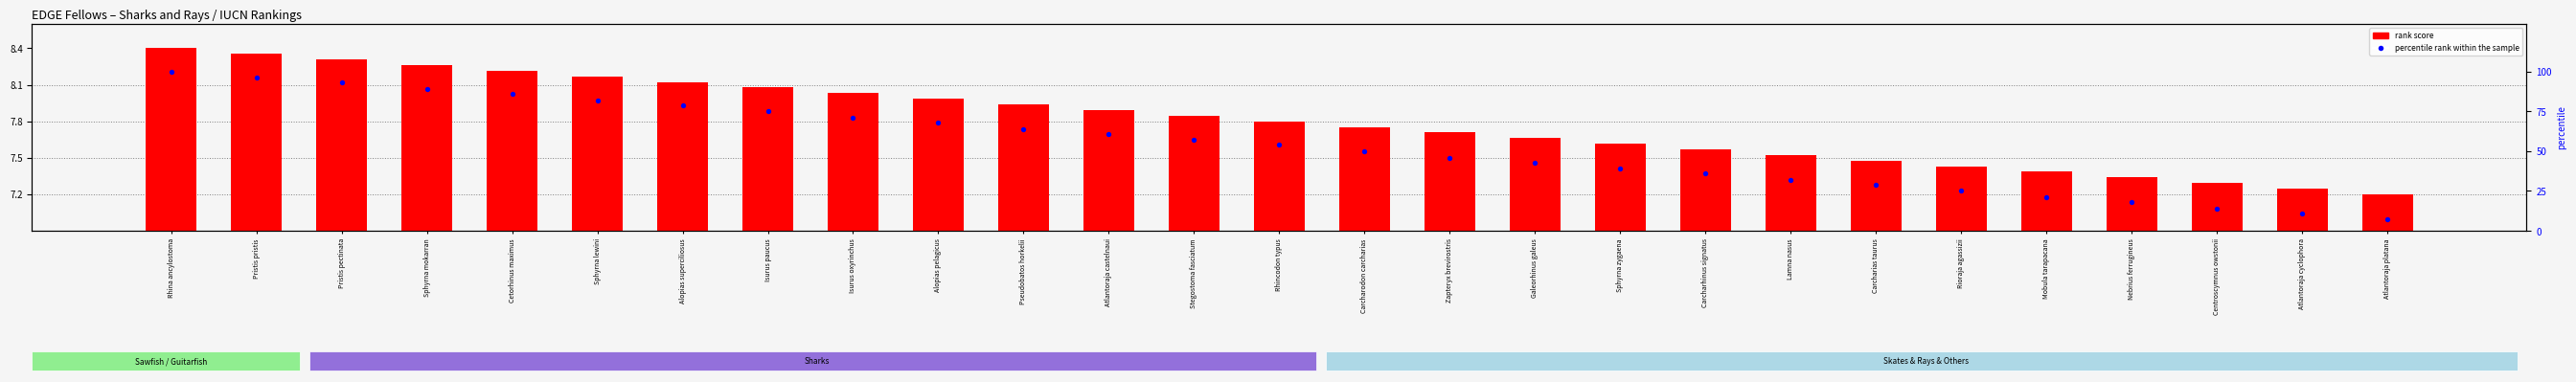

At how many categories does at least one series exceed 76?

7